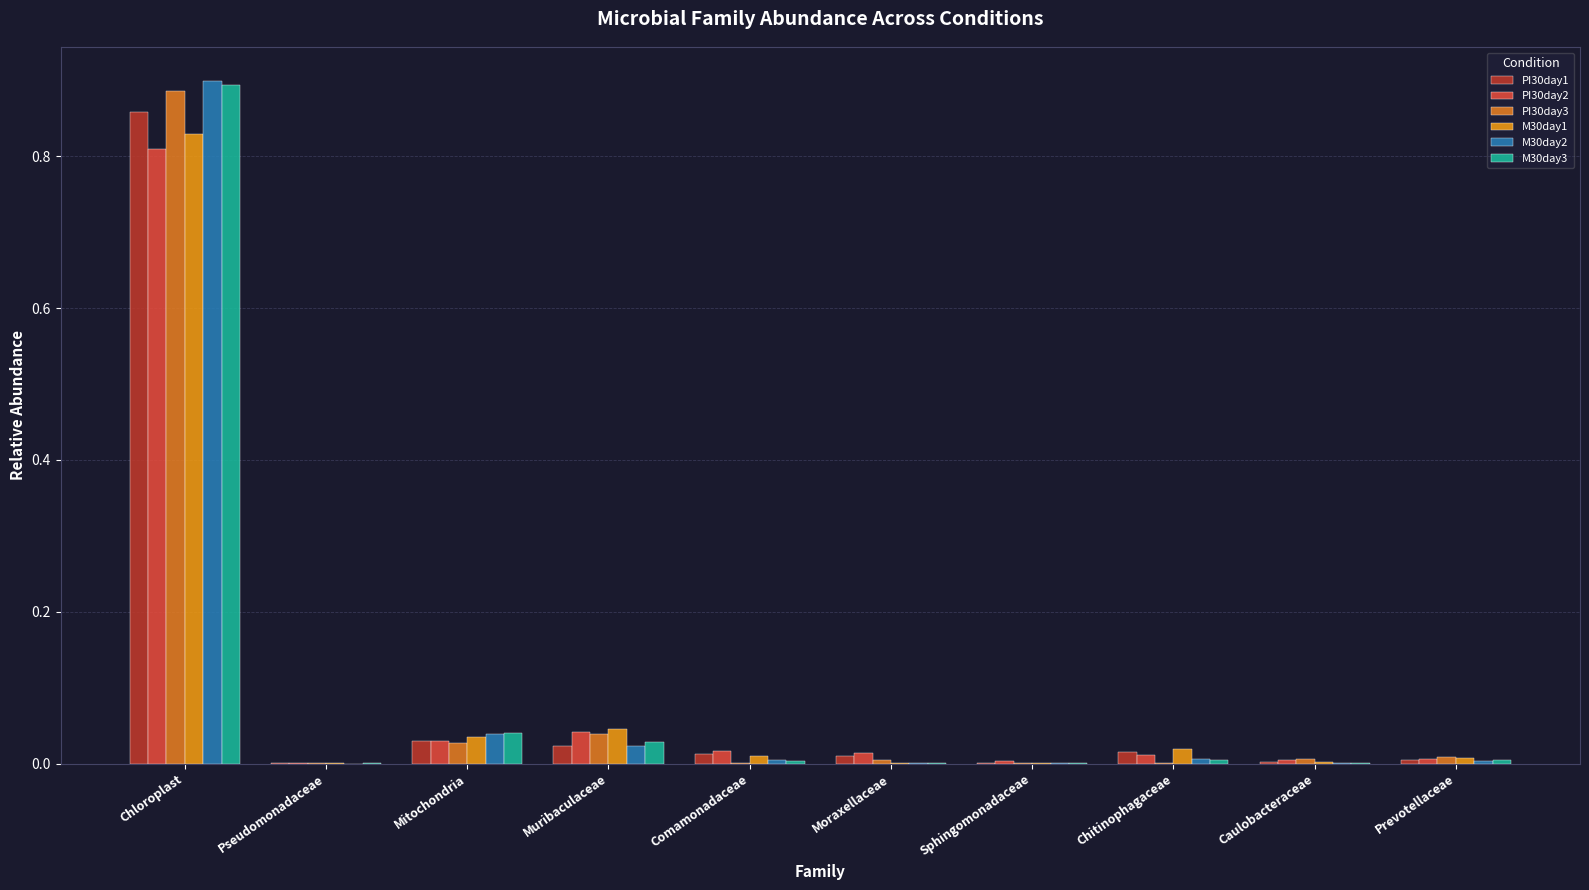

True or false: M30day3 has a value of 0.0 at Mitochondria.

False